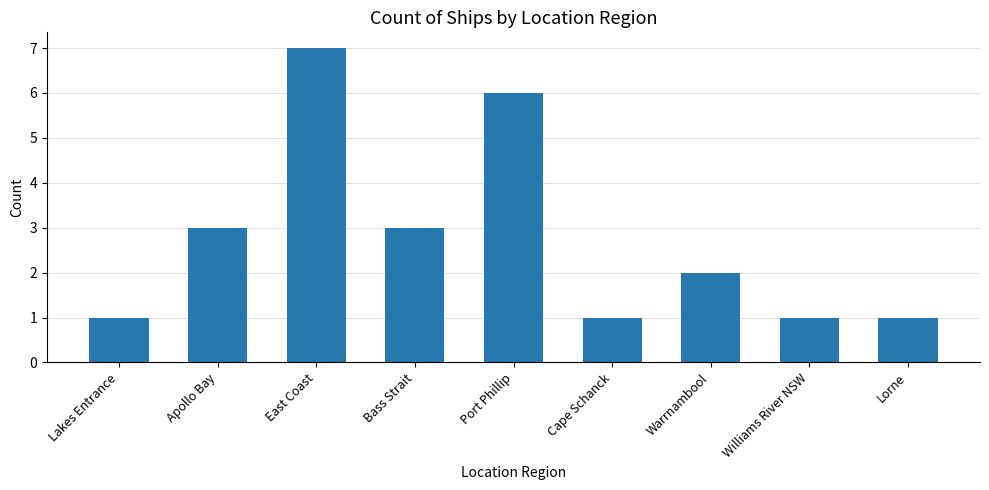

What is the value of the 4th bar from the left?

3